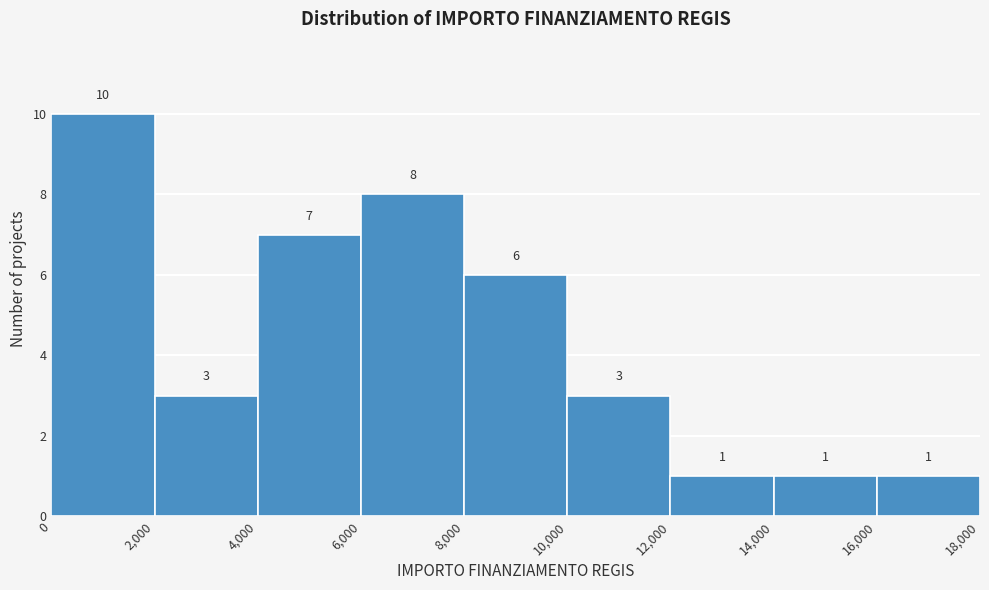

What is the height of the bar covering 4,000 to 6,000 on the x-axis?

7